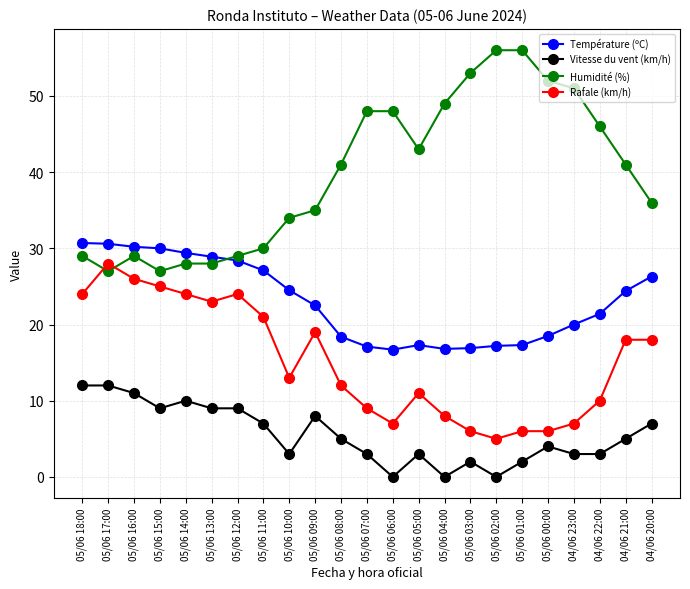

The Rafale (km/h) series shows 33.5 at 05/06 09:00. True or false?

False